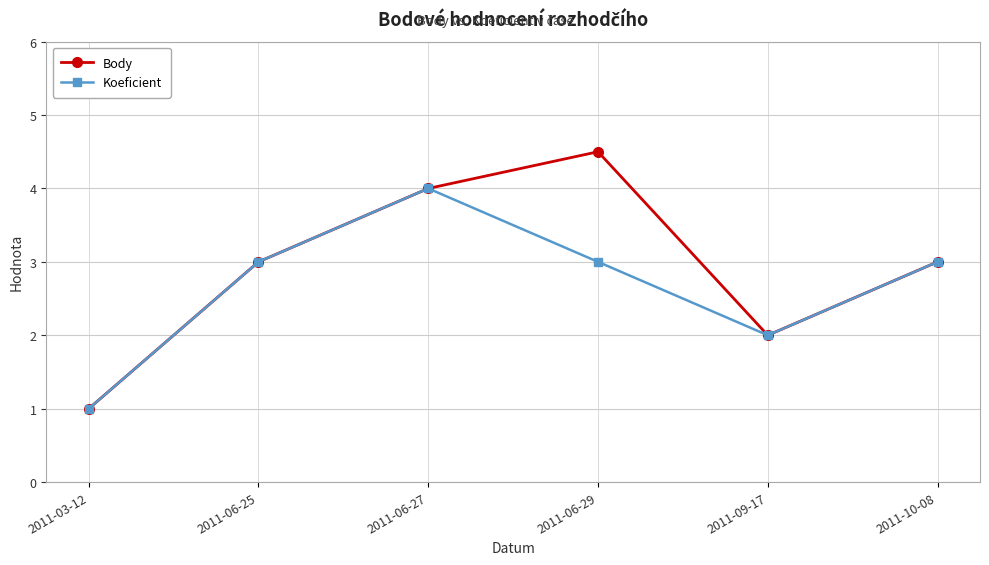

Count the number of categories in the chart.

6